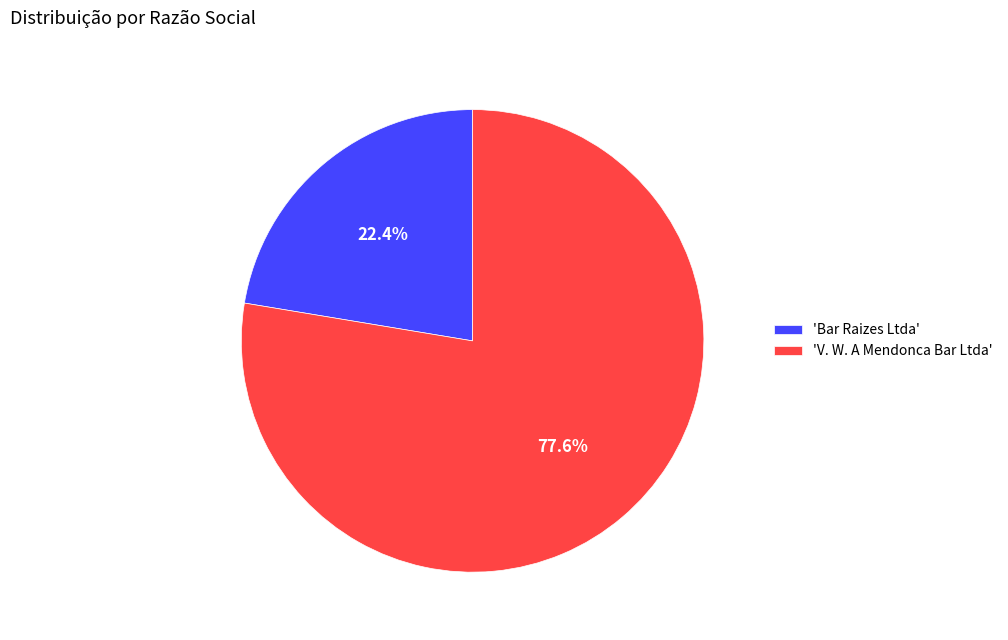

How many slices are in this pie chart?

2